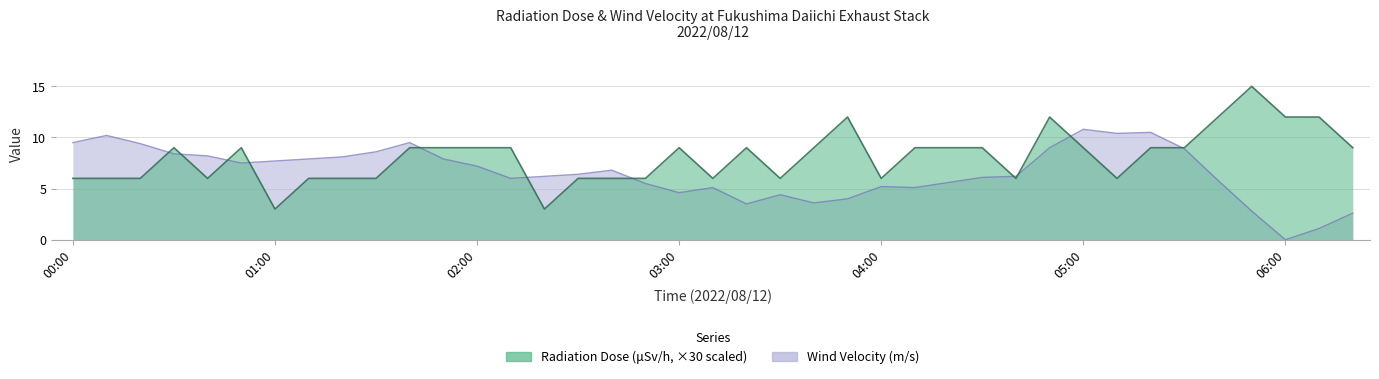

Reading left to right, extract all data points from this chart.

radiation: 6.0	6.0	6.0	9.0	6.0	9.0	3.0	6.0	6.0	6.0	9.0	9.0	9.0	9.0	3.0	6.0	6.0	6.0	9.0	6.0	9.0	6.0	9.0	12.0	6.0	9.0	9.0	9.0	6.0	12.0	9.0	6.0	9.0	9.0	12.0	15.0	12.0	12.0	9.0
wind_velocity: 9.5	10.2	9.4	8.4	8.2	7.5	7.7	7.9	8.1	8.6	9.5	7.9	7.2	6.0	6.2	6.4	6.8	5.5	4.6	5.1	3.5	4.4	3.6	4.0	5.2	5.1	5.6	6.1	6.2	9.0	10.8	10.4	10.5	8.9	5.8	2.8	0.0	1.1	2.6